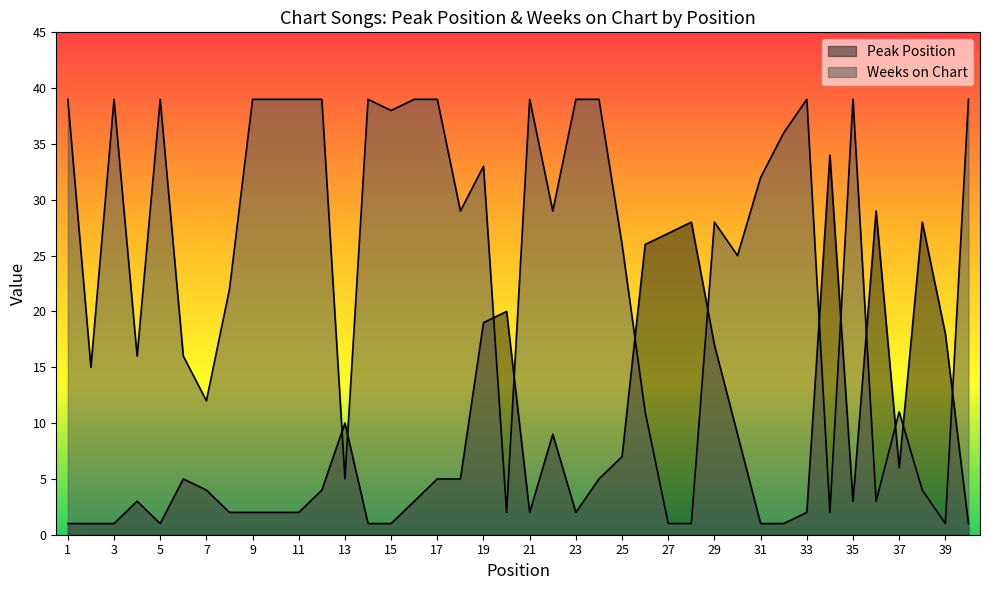

What is the difference between the highest and lowest values at 20?

18